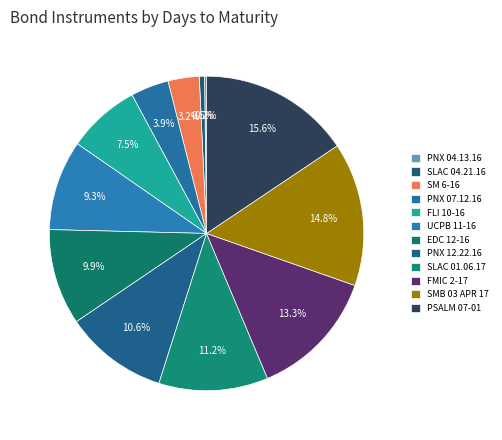

What percentage is the SLAC 04.21.16 slice, to the nearest percent?

1%